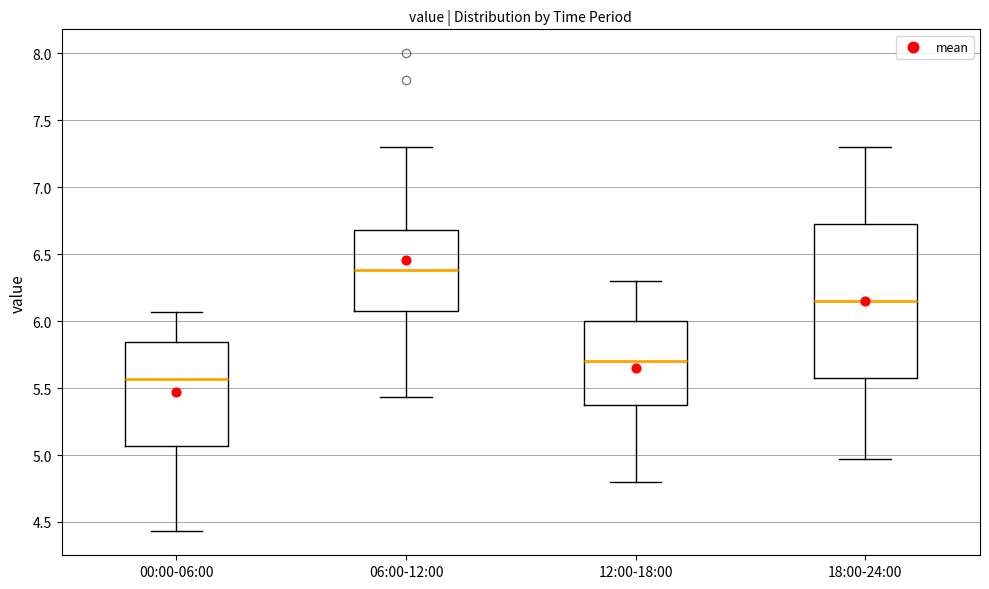

Where does the median line of the box for 06:00-12:00 sit on the y-axis? The values are not printed on the chart, so give them approximately, as read against the axis.

6.40